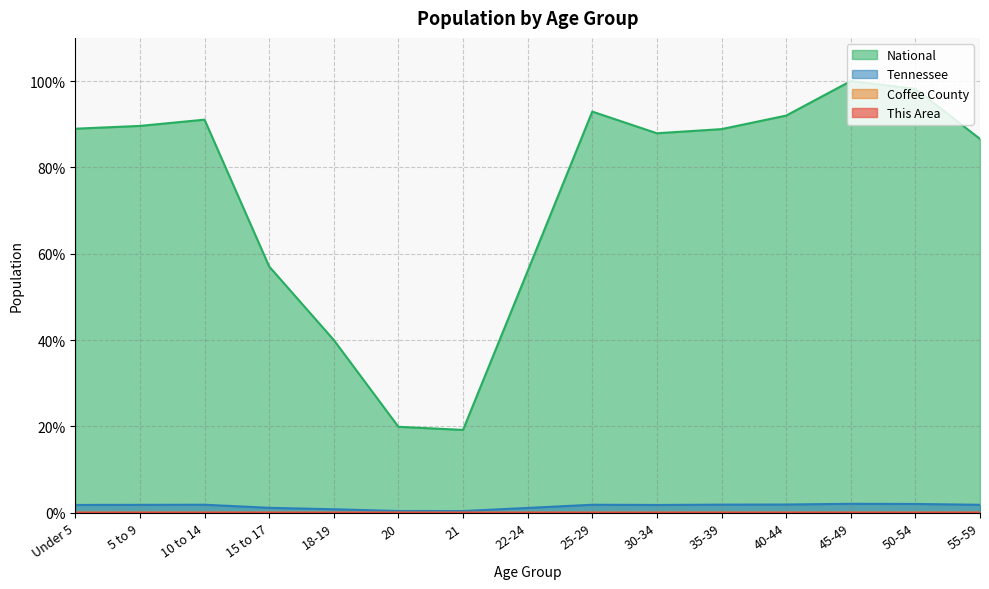

Reading right to left, what are all the values shown in this chart?

This Area: 0.0	0.0	0.0	0.0	0.0	0.0	0.0	0.0	0.0	0.0	0.0	0.0	0.0	0.0	0.0
Coffee County: 0.0	0.0	0.0	0.0	0.0	0.0	0.0	0.0	0.0	0.0	0.0	0.0	0.0	0.0	0.0
Tennessee: 1.8	2.0	2.1	1.9	1.9	1.8	1.8	1.1	0.4	0.4	0.8	1.1	1.8	1.8	1.8
National: 86.6	98.2	100.0	92.0	88.9	87.9	92.9	56.0	19.2	19.9	40.0	57.0	91.1	89.6	89.0